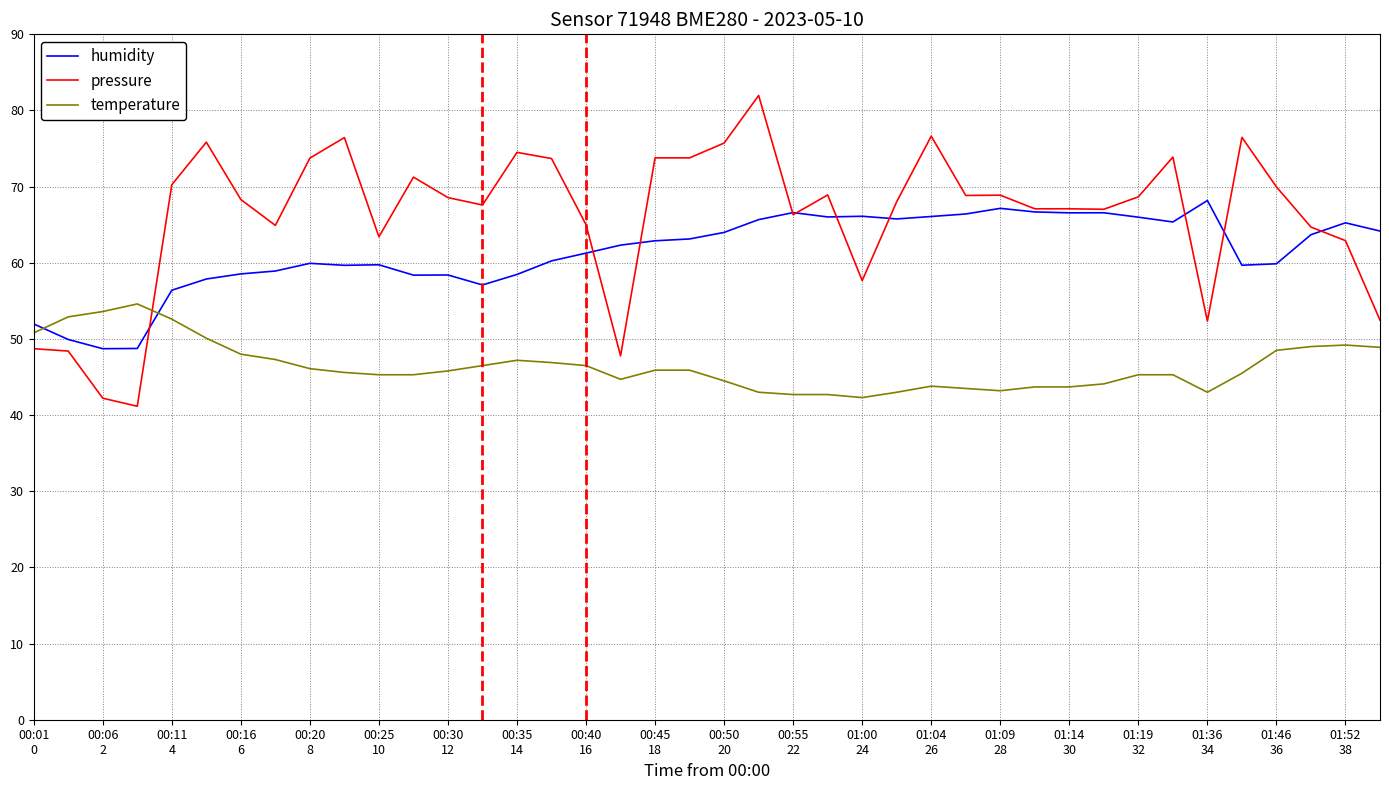

Which series has the largest total across all categories?

pressure